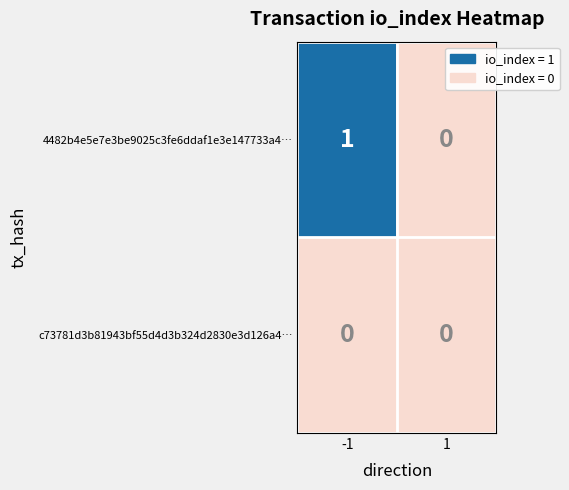

Reading left to right, transcribe all the data shown in this chart.

4482b4e5e7e3be9025c3fe6ddaf1e3e147733a4…: -1=1	1=0
c73781d3b81943bf55d4d3b324d2830e3d126a4…: -1=0	1=0